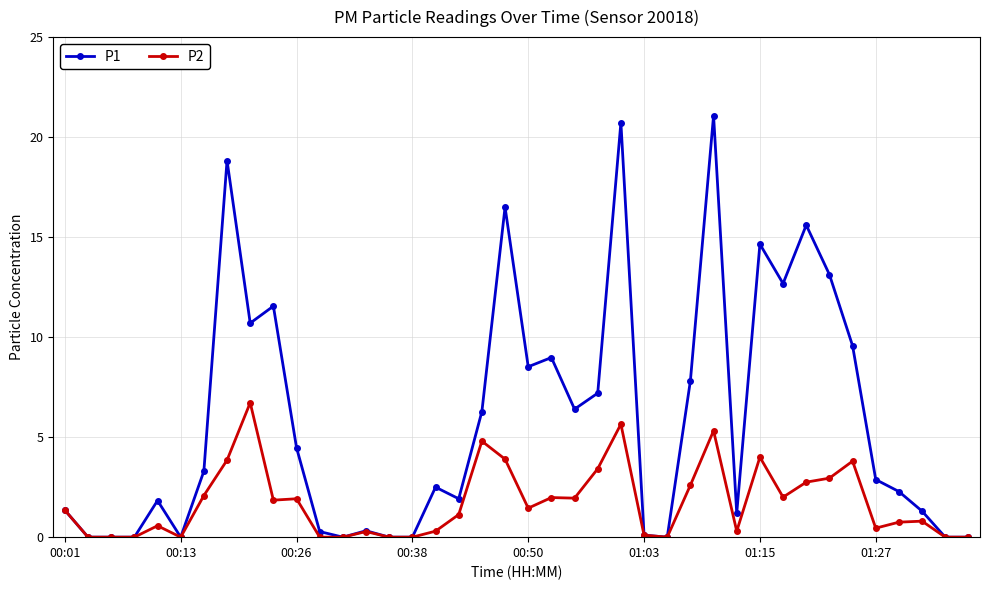

What is the value of the P2 point at the 38th from the left?

0.8